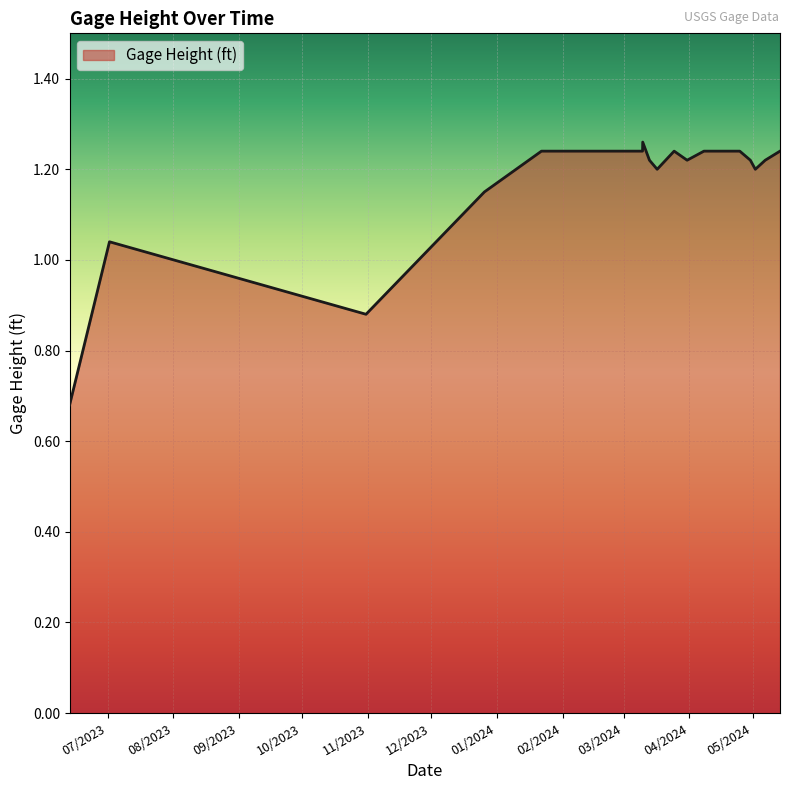

What is the difference between the maximum and minimum values?

0.6